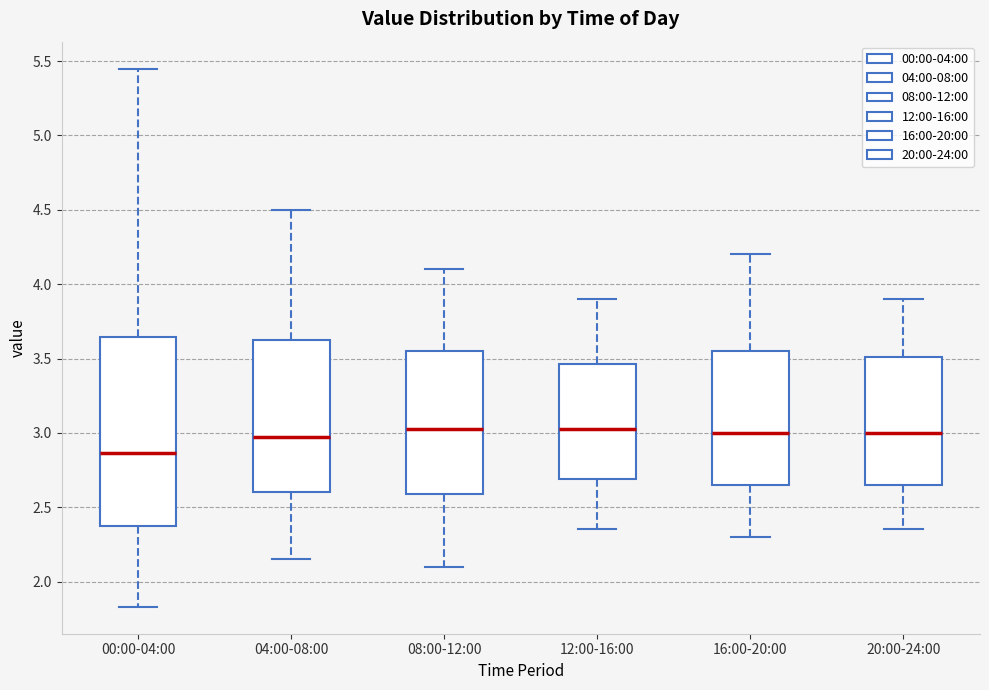

Reading left to right, read every box against the y-axis: the position of its median line, the range the box covers, and the ends of its whiskers. The values are not printed on the chart, so give them approximately, as read against the axis.

00:00-04:00: median 2.85, box 2.35 to 3.65, whiskers 1.85 to 5.45
04:00-08:00: median 3.00, box 2.60 to 3.65, whiskers 2.15 to 4.50
08:00-12:00: median 3.05, box 2.60 to 3.55, whiskers 2.10 to 4.10
12:00-16:00: median 3.05, box 2.70 to 3.45, whiskers 2.35 to 3.90
16:00-20:00: median 3.00, box 2.65 to 3.55, whiskers 2.30 to 4.20
20:00-24:00: median 3.00, box 2.65 to 3.50, whiskers 2.35 to 3.90